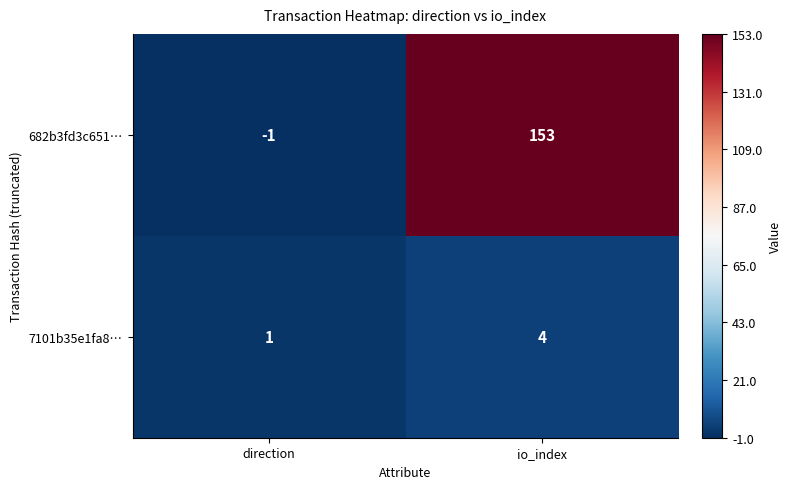

How many data points in 7101b35e1fa8… are less than 4?

1